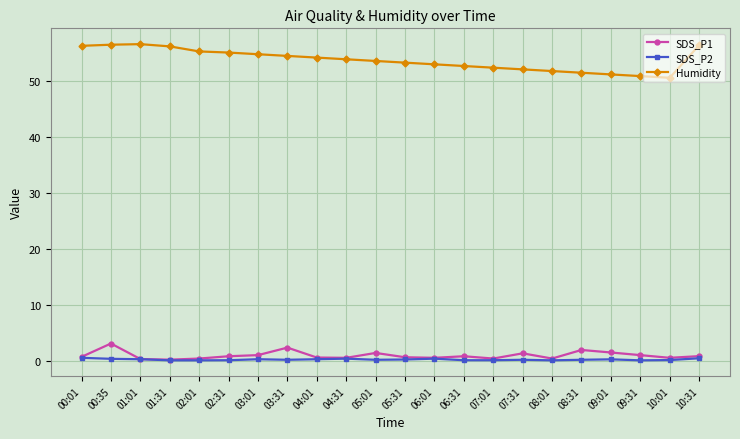

How many distinct data groups are displayed?

3